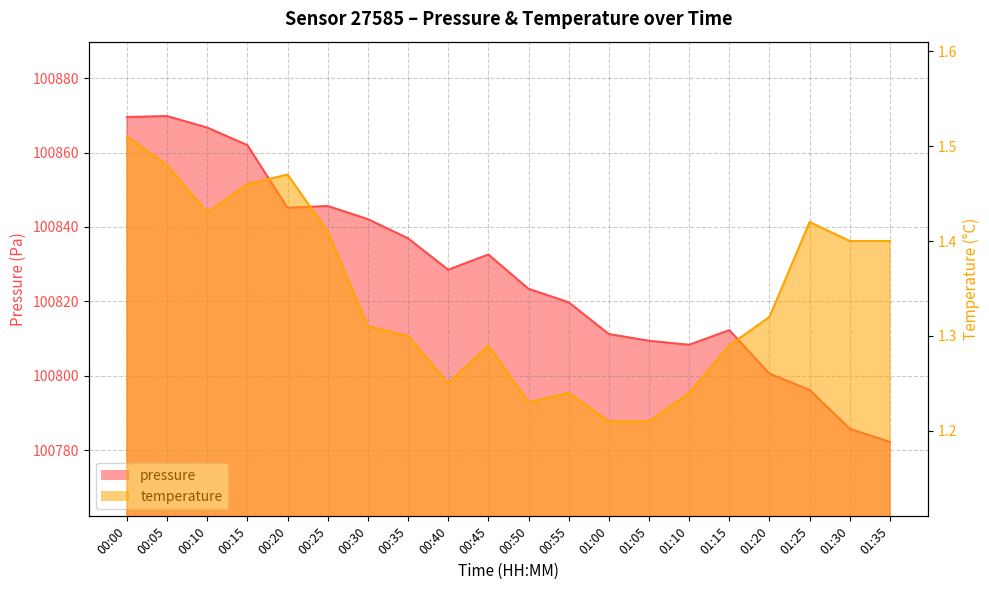

At which category does temperature reach its first local valley?

00:10